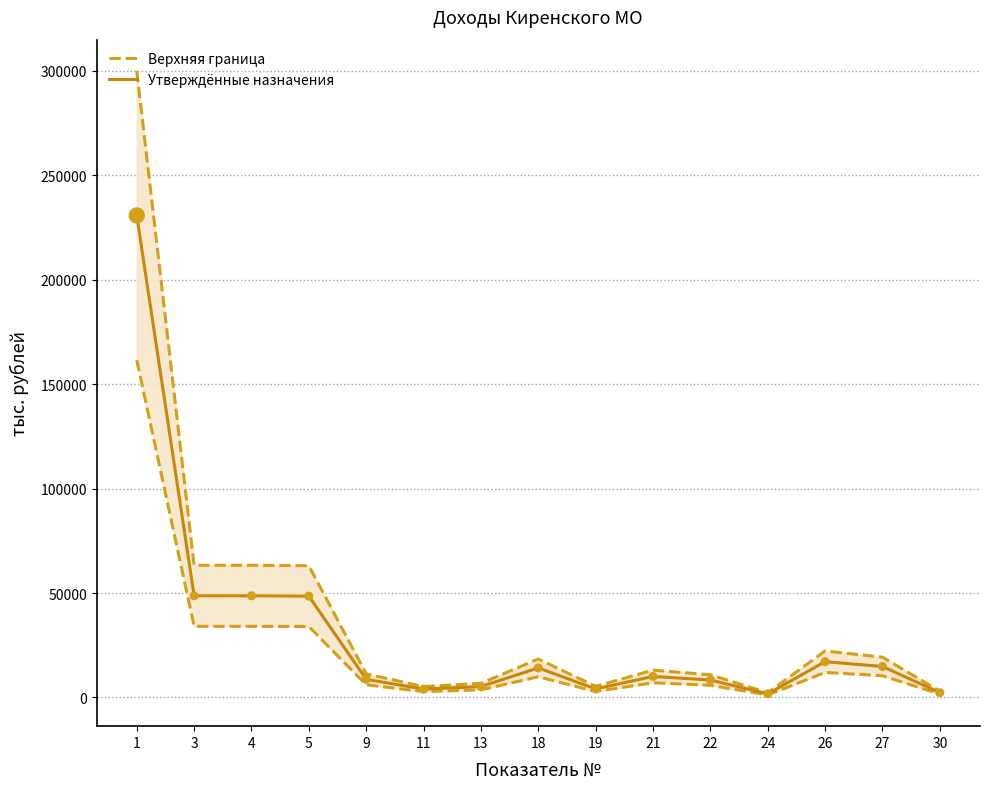

What are all the series names shown in the legend?

Верхняя граница, Утверждённые назначения